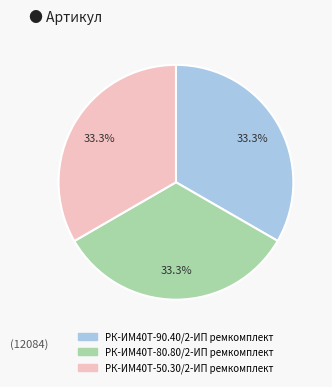

The РК-ИМ40T-50.30/2-ИП ремкомплект slice represents 33% of the pie. True or false?

True